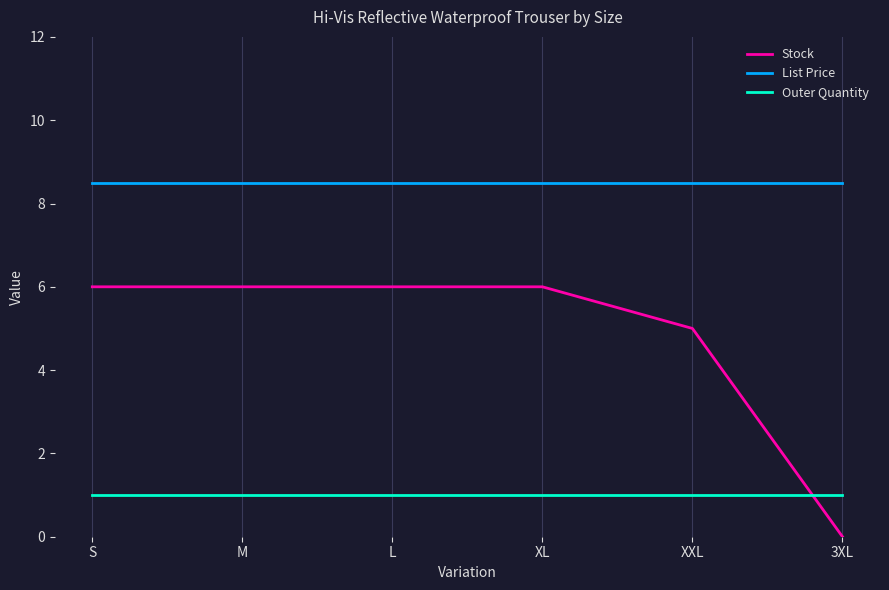

What is the difference between the highest and lowest values at 3XL?

8.5